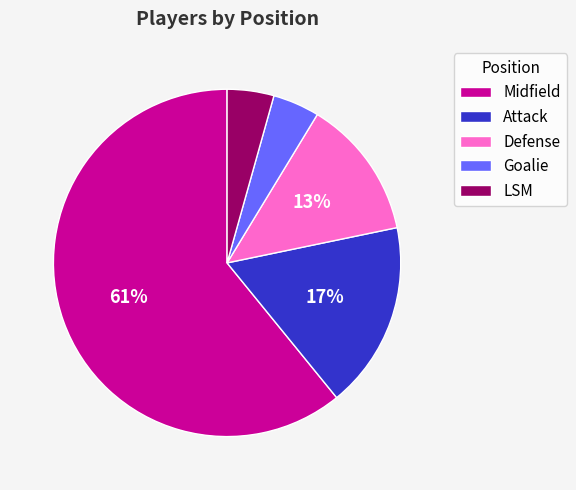

Is the sum of Attack and LSM greater than half?

No